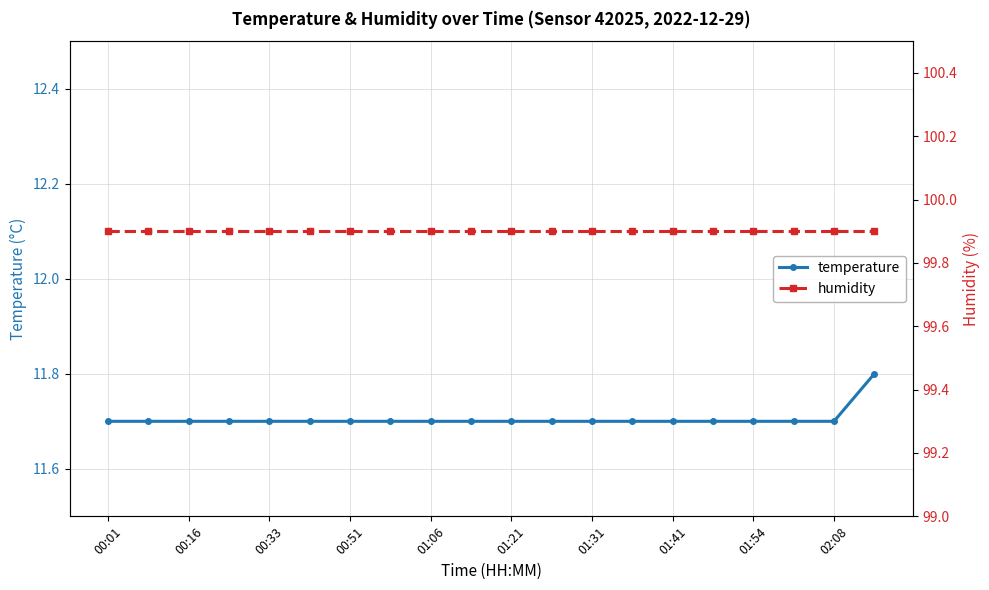

At which category is the sum across all series the highest?

19